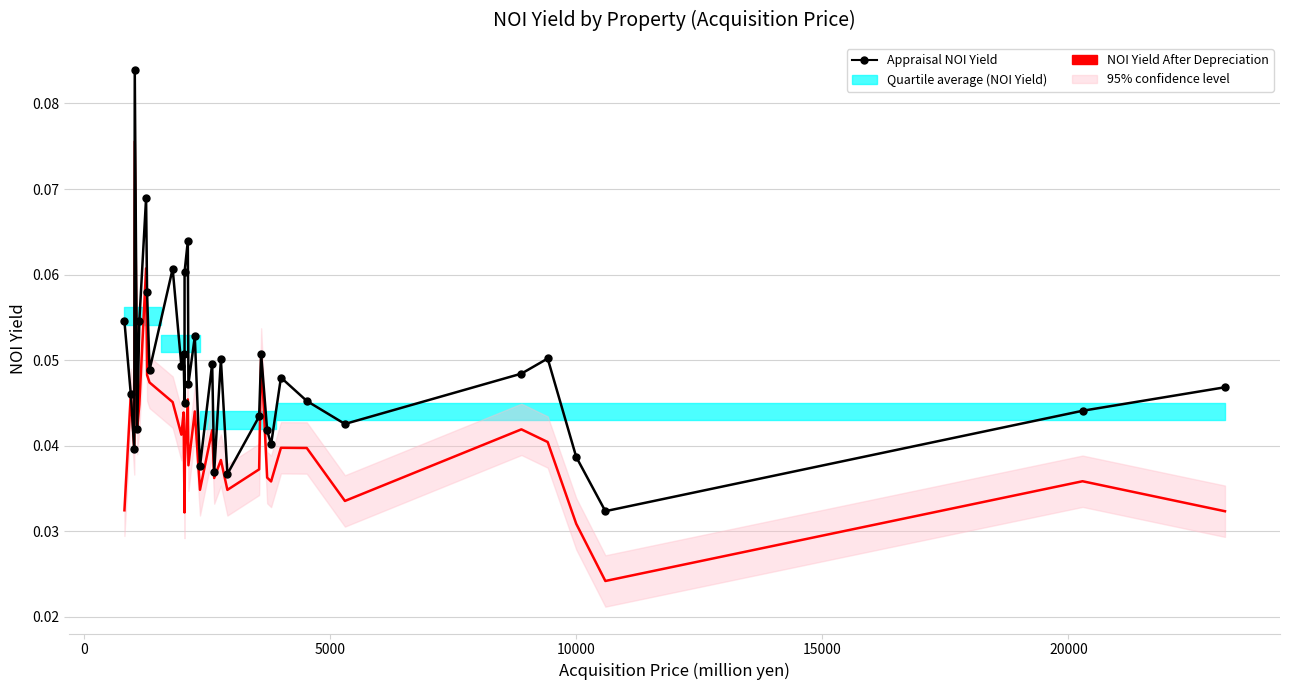

In NOI Yield After Depreciation, how many points are higher than both neighbors (excluding endpoints)?

12